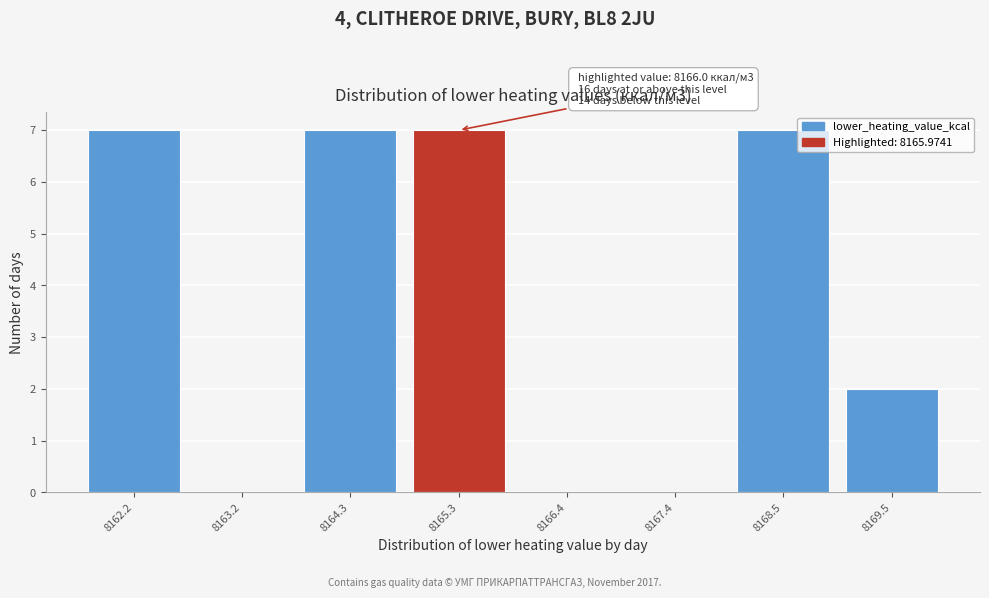

Reading left to right, transcribe all the data shown in this chart.

8162.2=7	8163.2=0	8164.3=7	8165.3=7	8166.4=0	8167.4=0	8168.5=7	8169.5=2